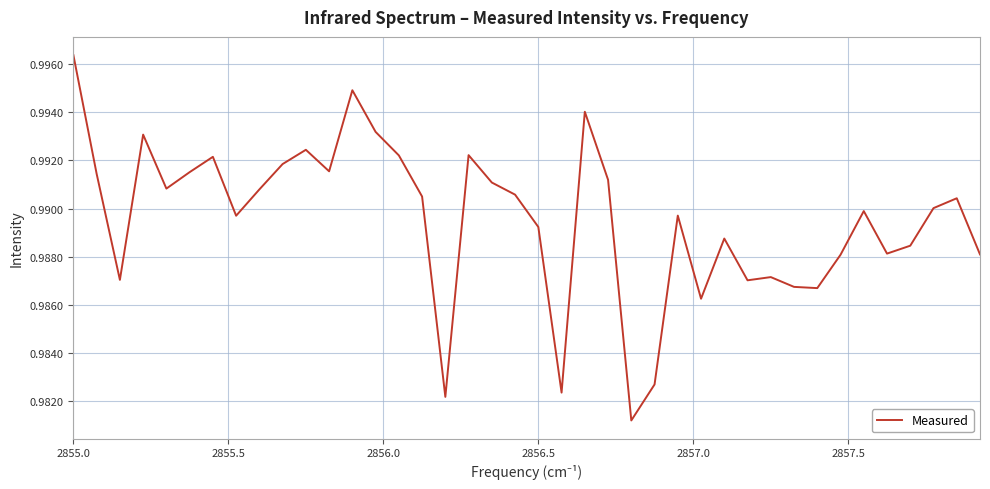

Does the chart display data point markers on the line(s)?

No